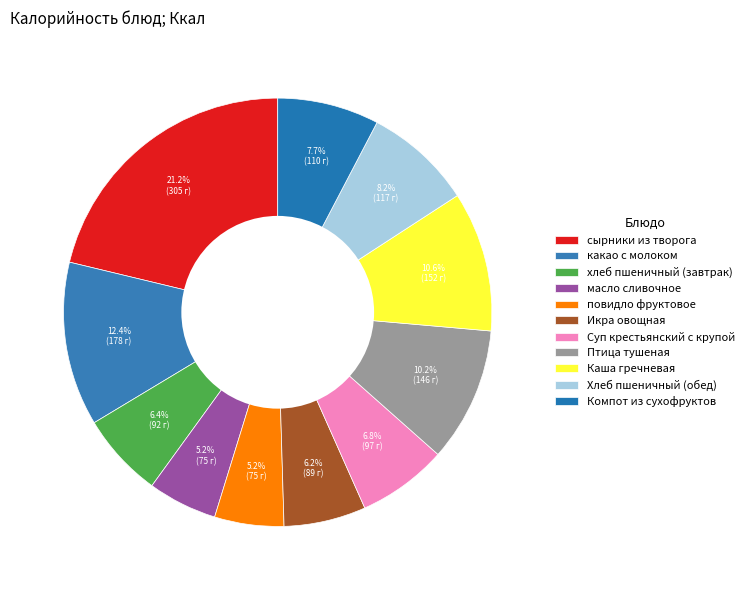

Which slice is the largest?

сырники из творога